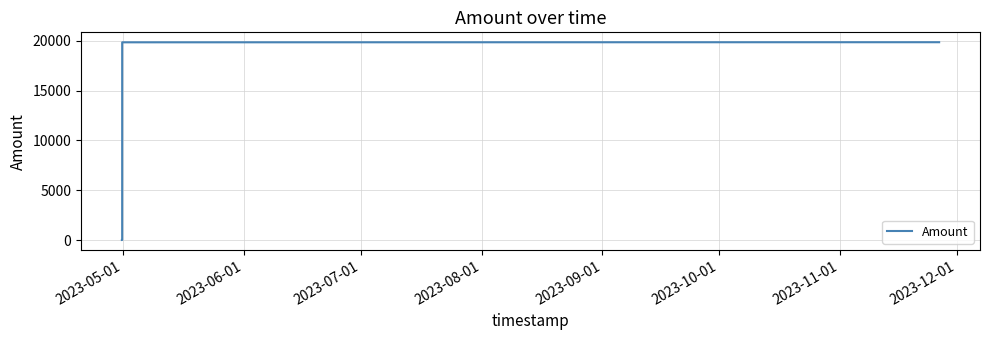

How many series are shown in this chart?

1